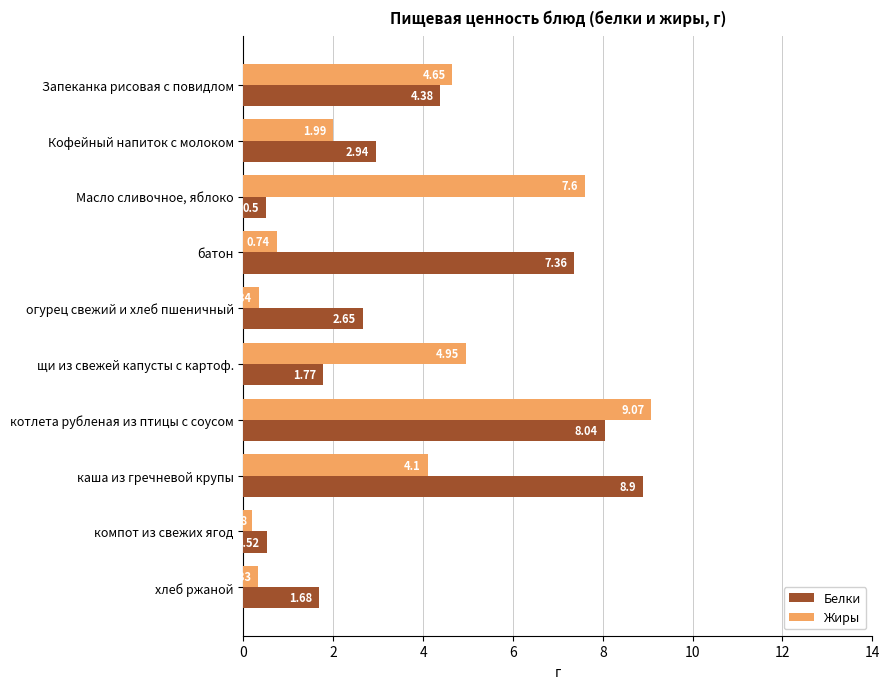

Between щи из свежей капусты с картоф. and компот из свежих ягод, which series saw the biggest shift?

Жиры